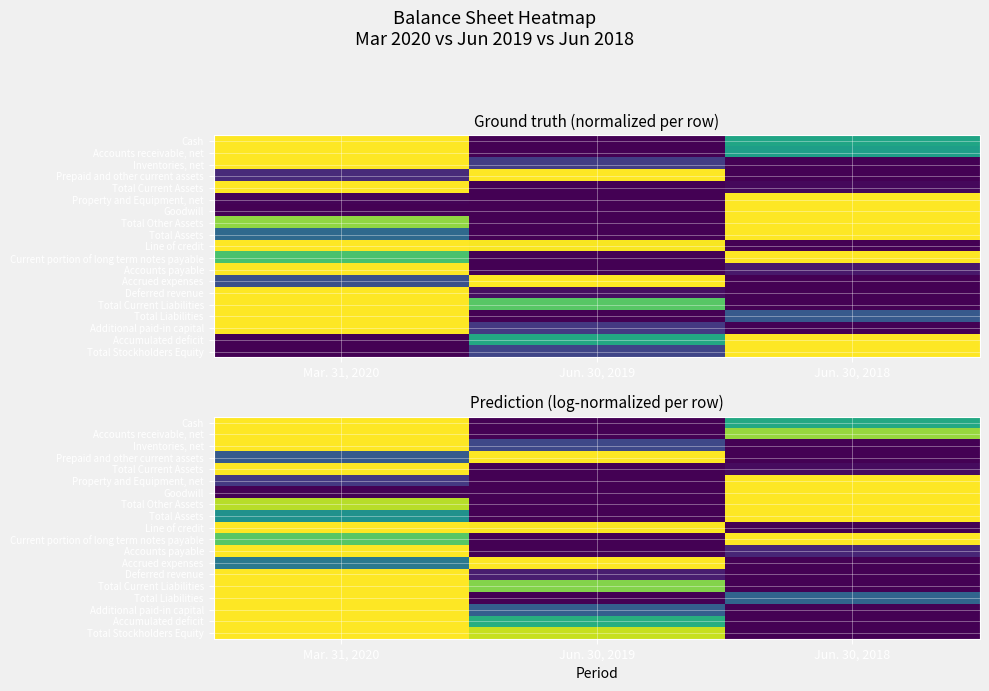

Which category has the lowest value across all series?

Jun. 30, 2019